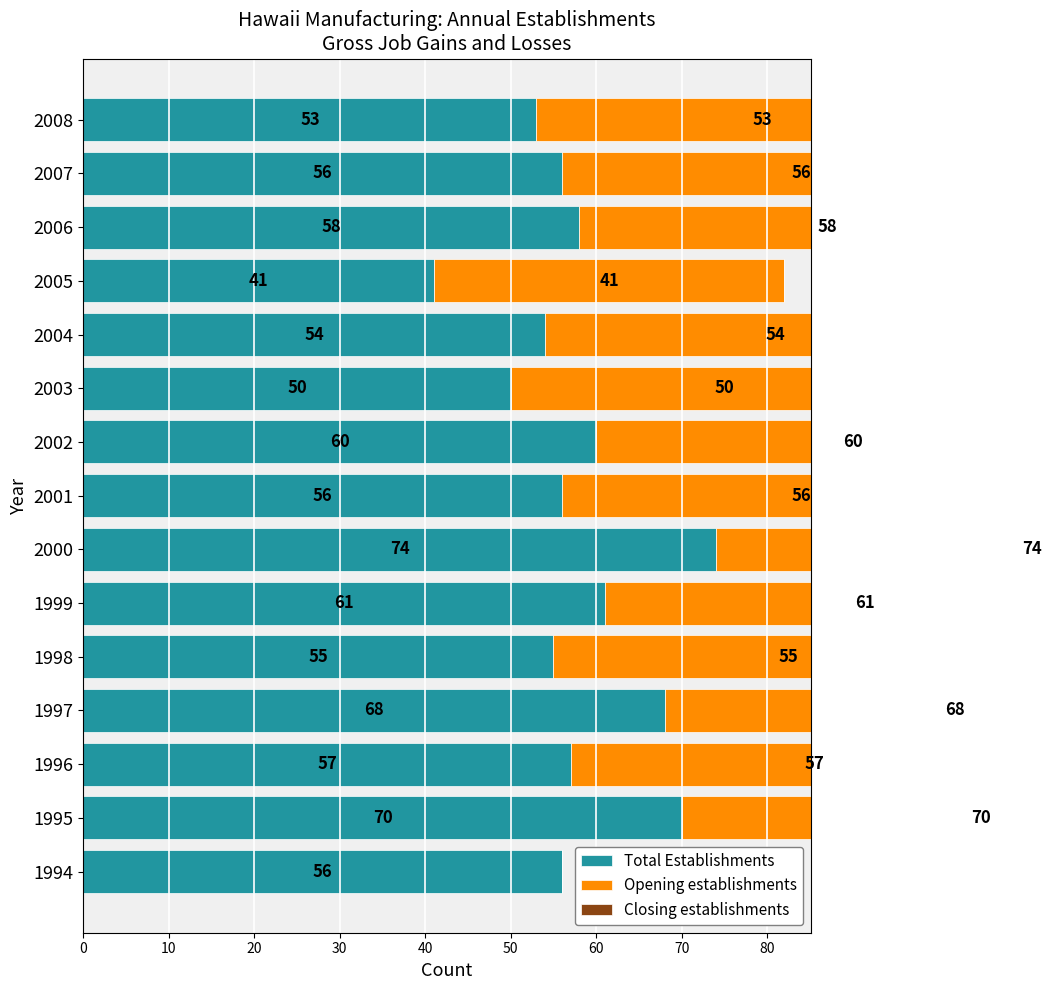

Reading left to right, transcribe all the data shown in this chart.

Total Establishments: 56.0	70.0	57.0	68.0	55.0	61.0	74.0	56.0	60.0	50.0	54.0	41.0	58.0	56.0	53.0
Opening establishments: 0.0	70.0	57.0	68.0	55.0	61.0	74.0	56.0	60.0	50.0	54.0	41.0	58.0	56.0	53.0
Closing establishments: 0.8	0.8	0.8	0.8	0.8	0.8	0.8	0.8	0.8	0.8	0.8	0.8	0.8	0.8	0.8